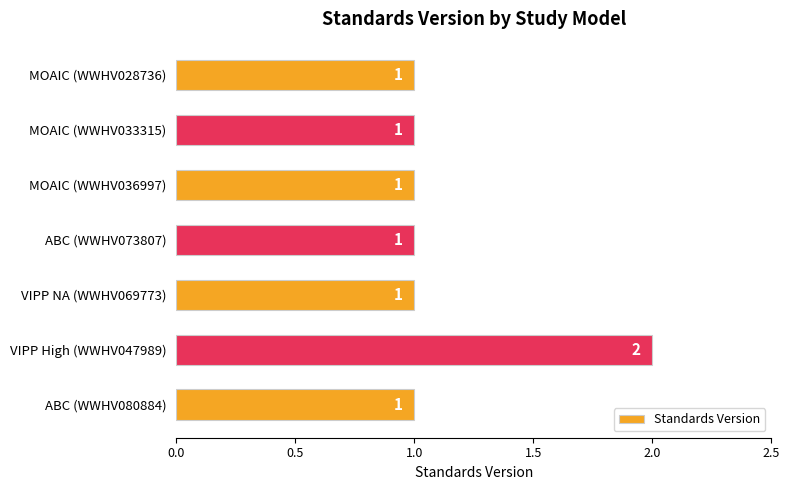

Reading top to bottom, what are all the values shown in this chart?

MOAIC (WWHV028736)=1	MOAIC (WWHV033315)=1	MOAIC (WWHV036997)=1	ABC (WWHV073807)=1	VIPP NA (WWHV069773)=1	VIPP High (WWHV047989)=2	ABC (WWHV080884)=1